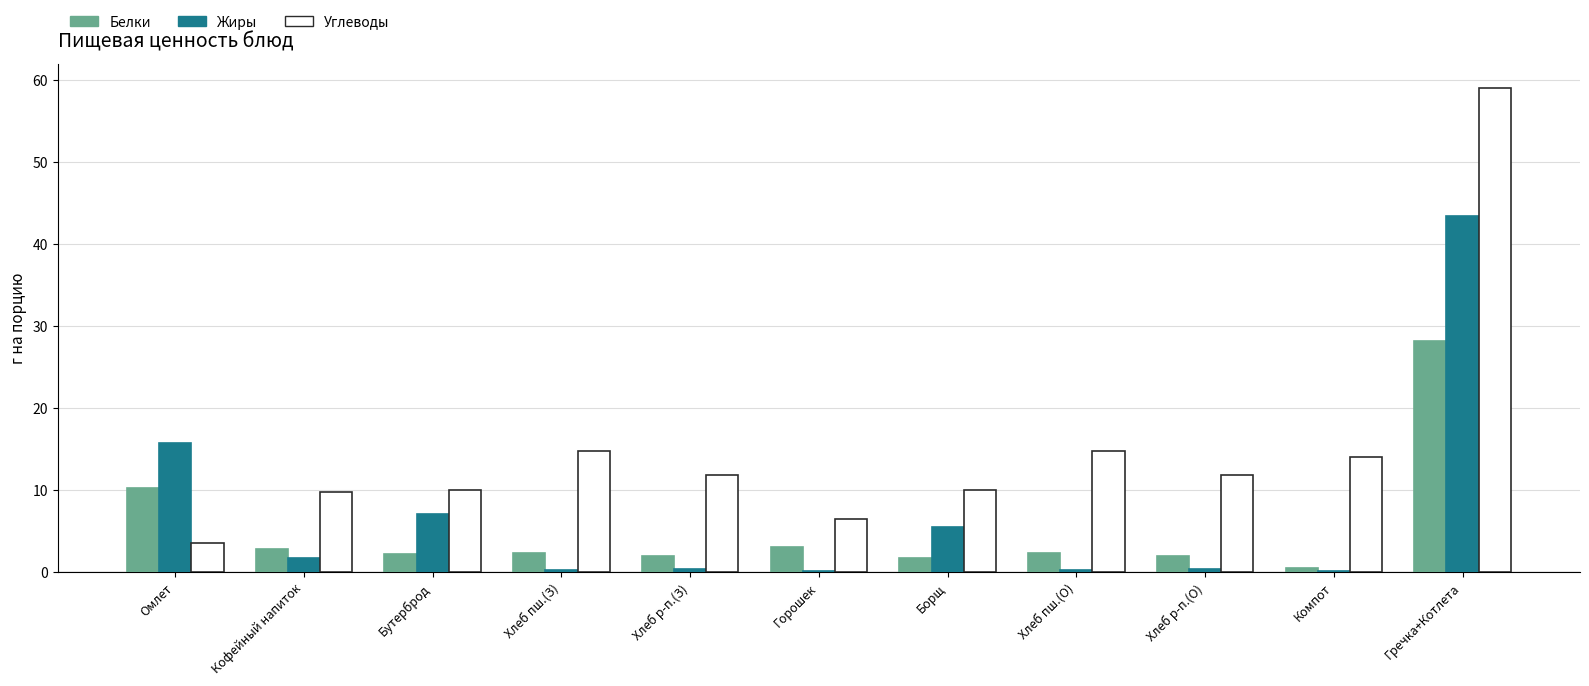

What is the highest value of the Углеводы series?

59.0